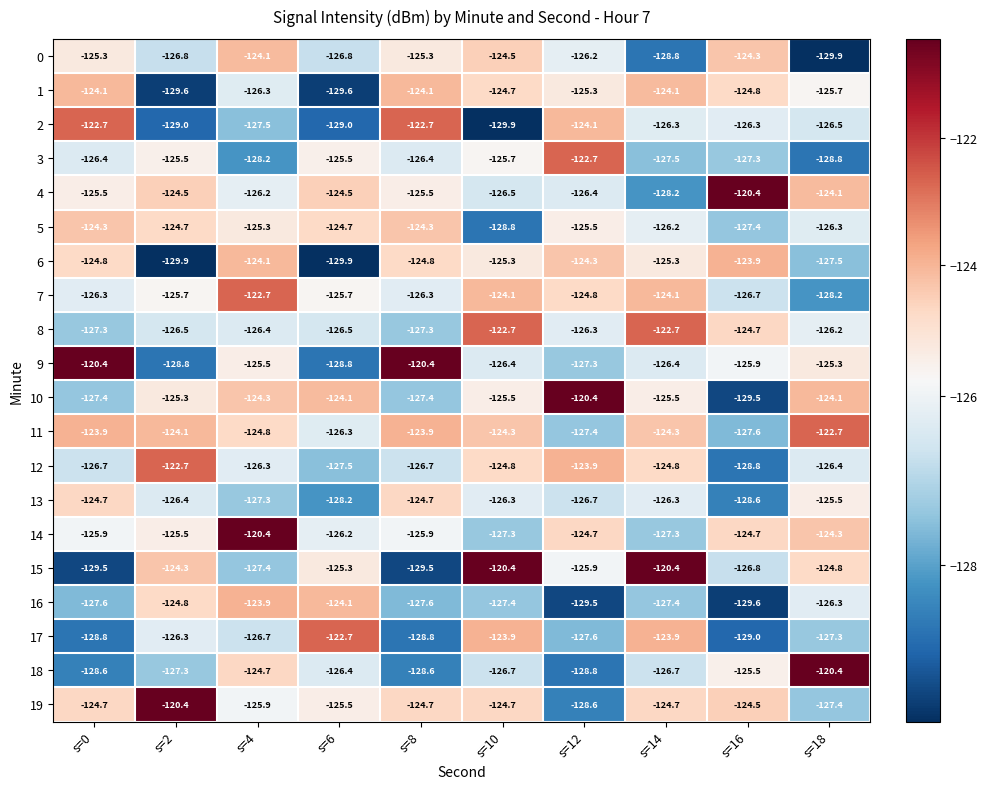

What is the spread (max minus min) of values at s=12?

9.1